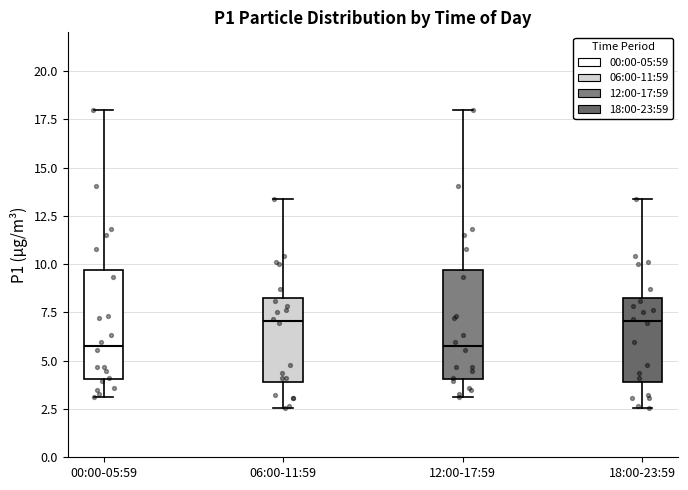

Reading left to right, transcribe this box plot: for each box, give where its median line is, the range the box spans, and where its two whiskers end, as read against the y-axis. The values are not printed on the chart, so give them approximately, as read against the axis.

00:00-05:59: median 6.0, box 4.0 to 9.5, whiskers 3.0 to 18.0
06:00-11:59: median 7.0, box 4.0 to 8.0, whiskers 2.5 to 13.5
12:00-17:59: median 6.0, box 4.0 to 9.5, whiskers 3.0 to 18.0
18:00-23:59: median 7.0, box 4.0 to 8.0, whiskers 2.5 to 13.5